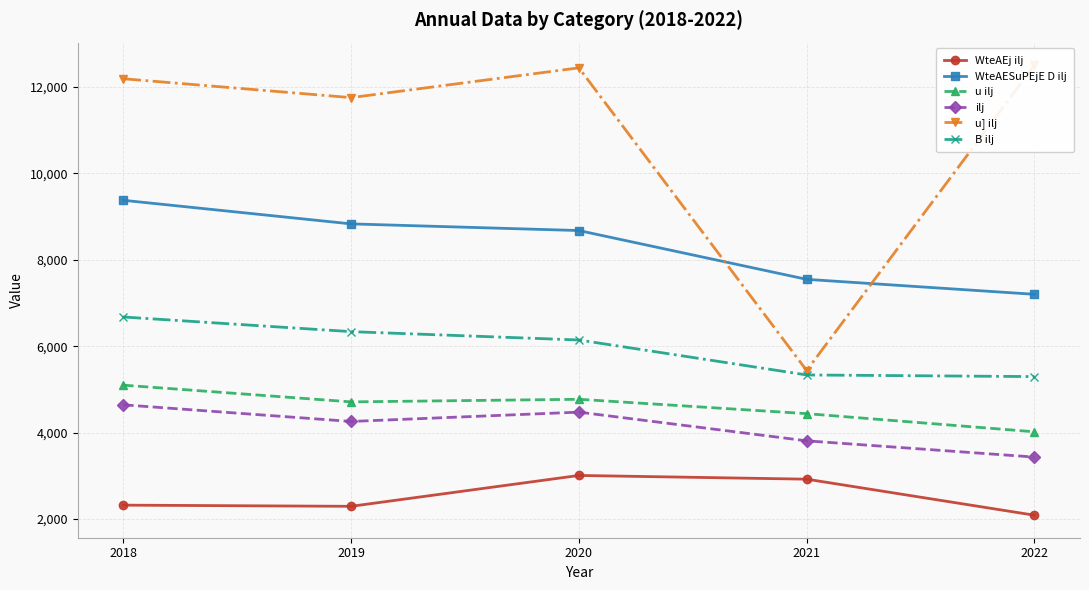

What is the value of the WteAEj ilj point at the 4th from the left?

2924